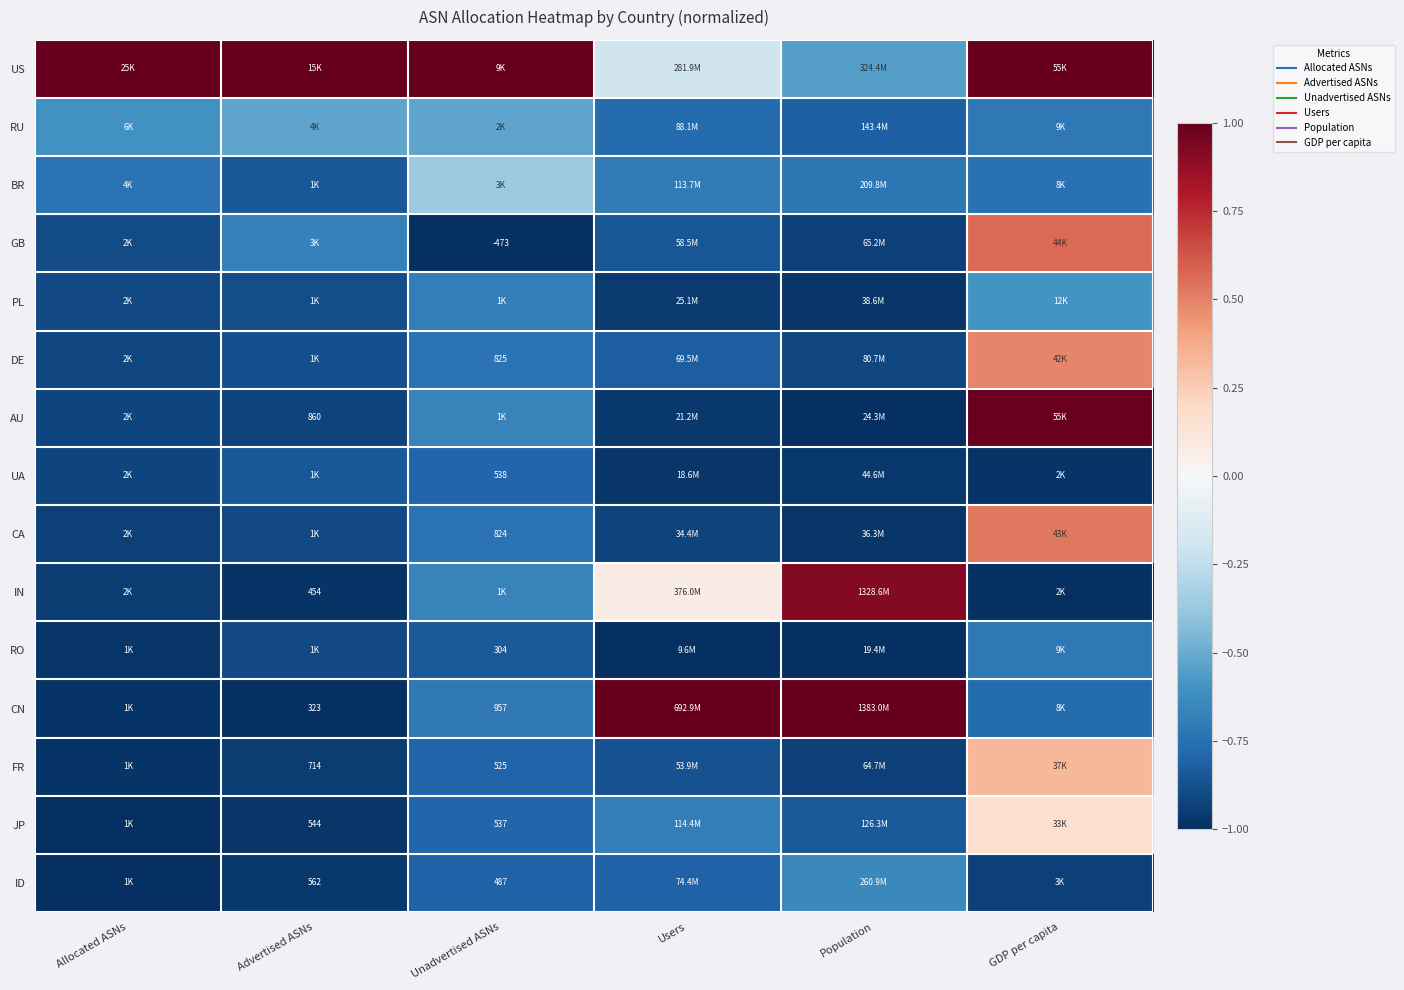

What value does the BR series have at Users?

-0.7